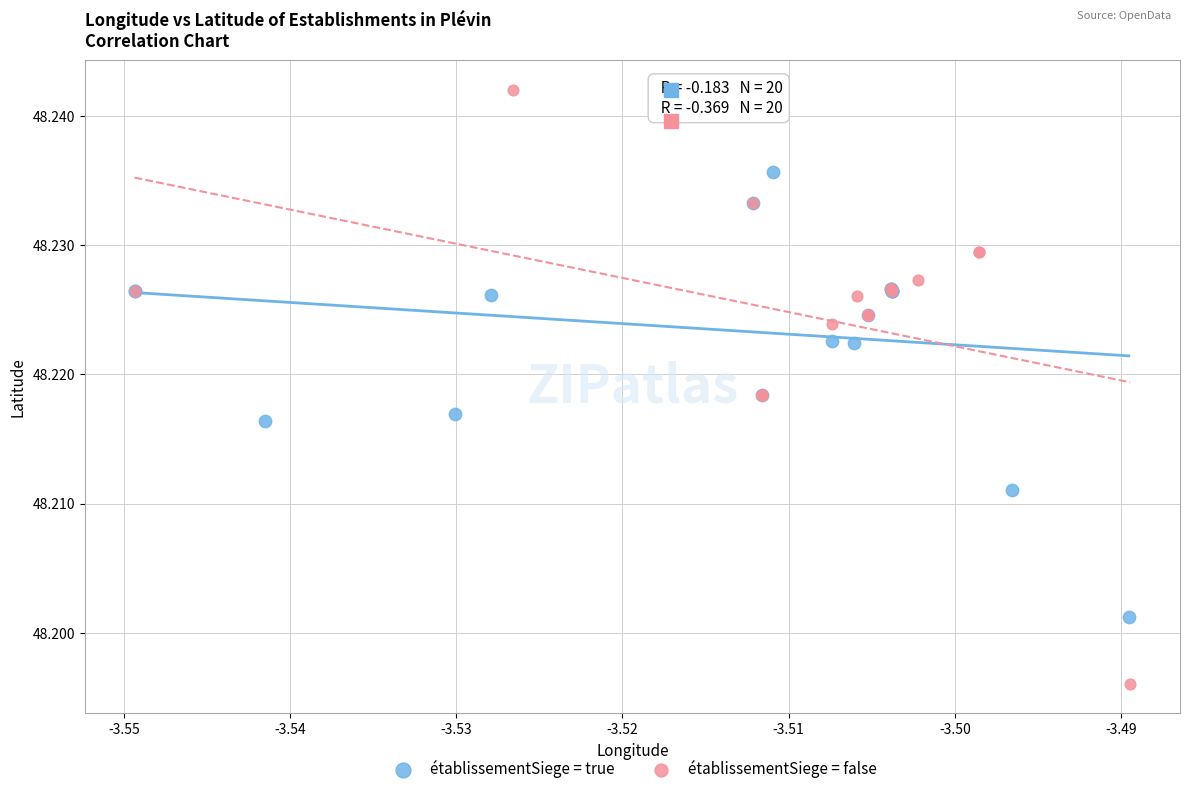

Which series reaches the minimum Y coordinate?

établissementSiege = false